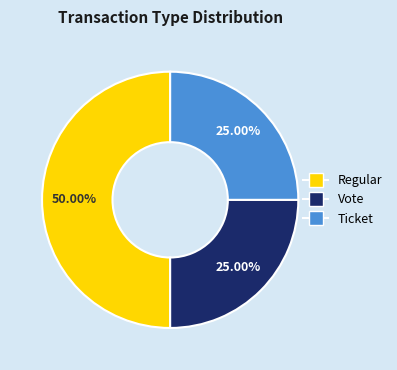

To the nearest percent, what percentage of the pie is Vote?

25%